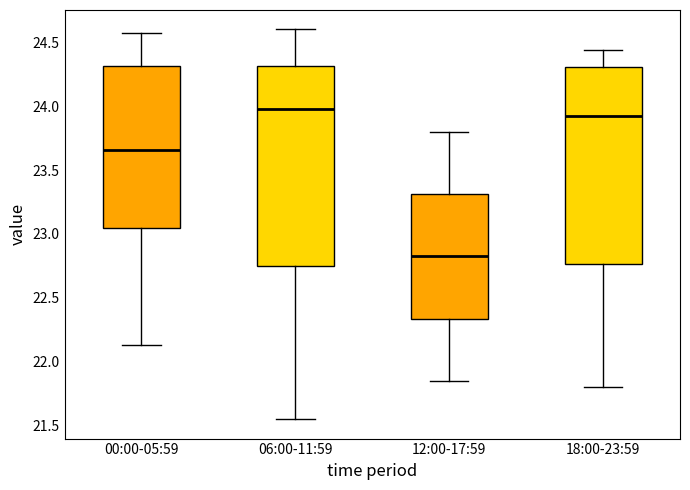

Where is the lower edge of the box for 06:00-11:59 on the y-axis? The values are not printed on the chart, so give them approximately, as read against the axis.

22.75